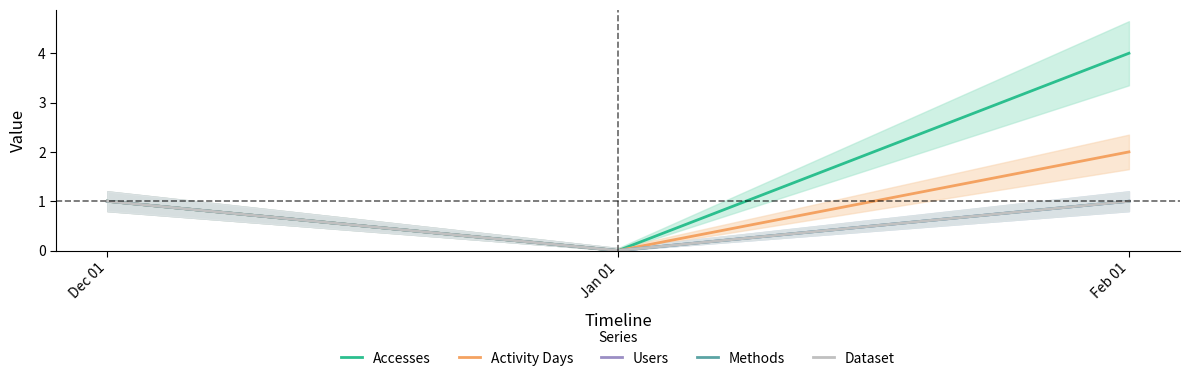

Is the value of Activity Days at Jan 01 greater than the value of Methods at Jan 01?

No